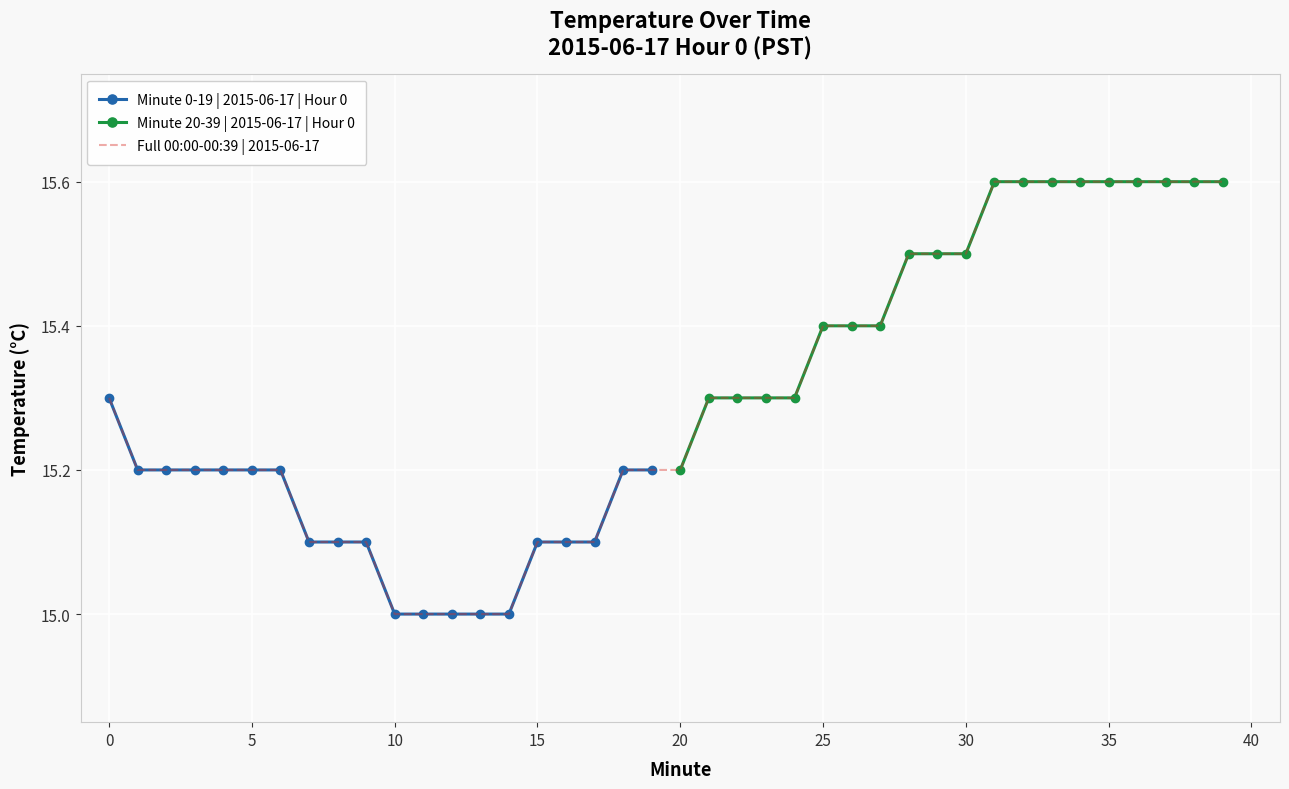

What is the difference between the second highest and minimum values in the Hour 0 cont (00:20-00:39) series?

0.4